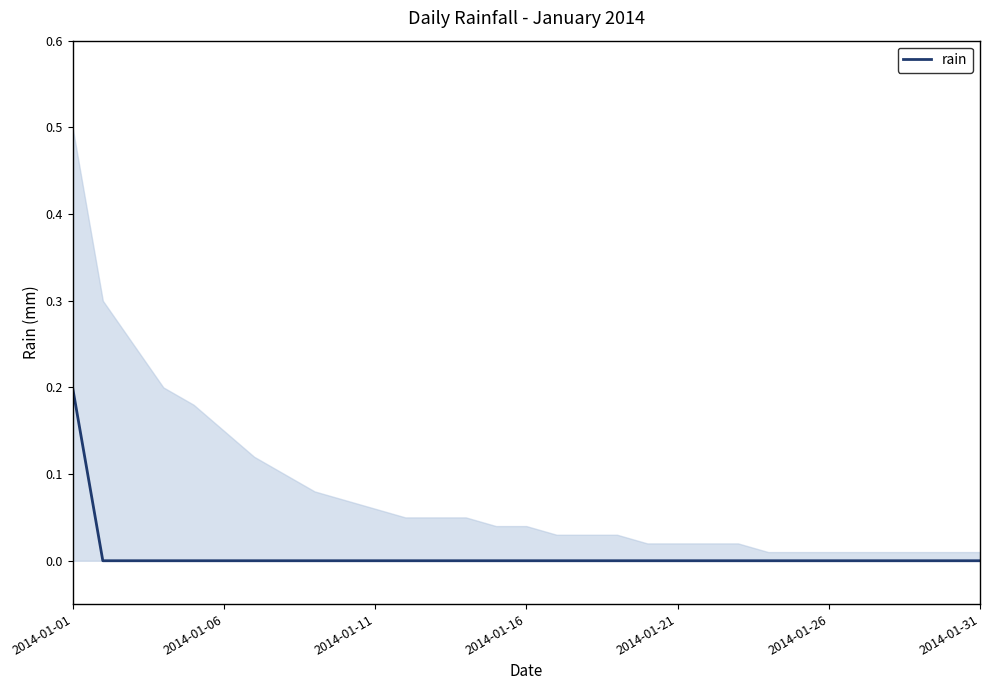

At which label does rain reach its peak?

2014-01-01